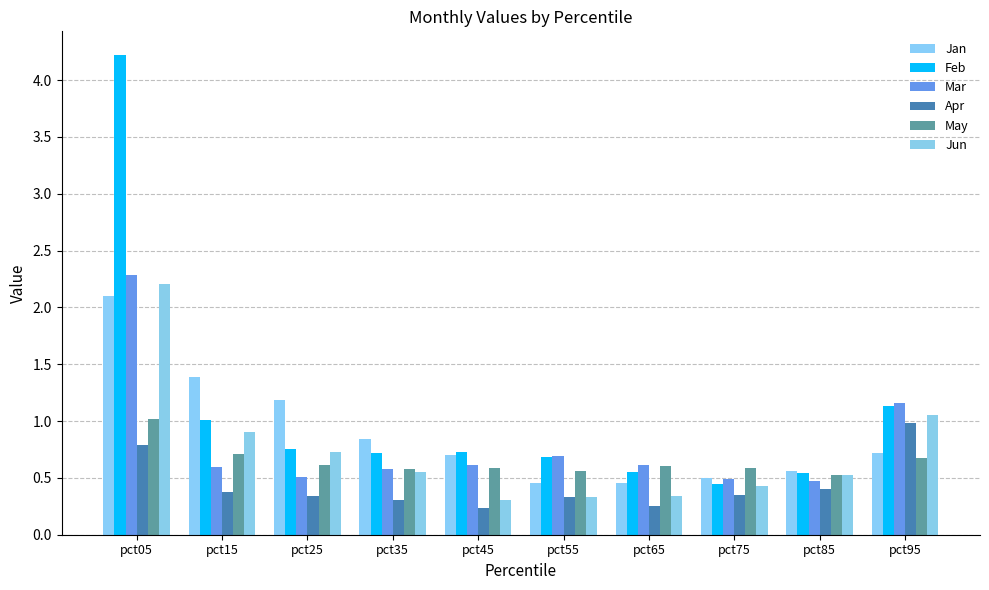

How many bars are there in total?

60